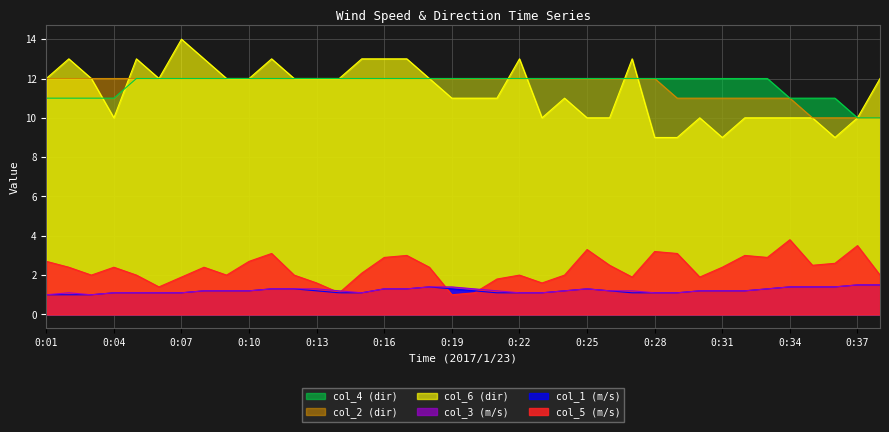

What are all the series names shown in the legend?

col_4 (dir), col_2 (dir), col_6 (dir), col_3 (m/s), col_1 (m/s), col_5 (m/s)